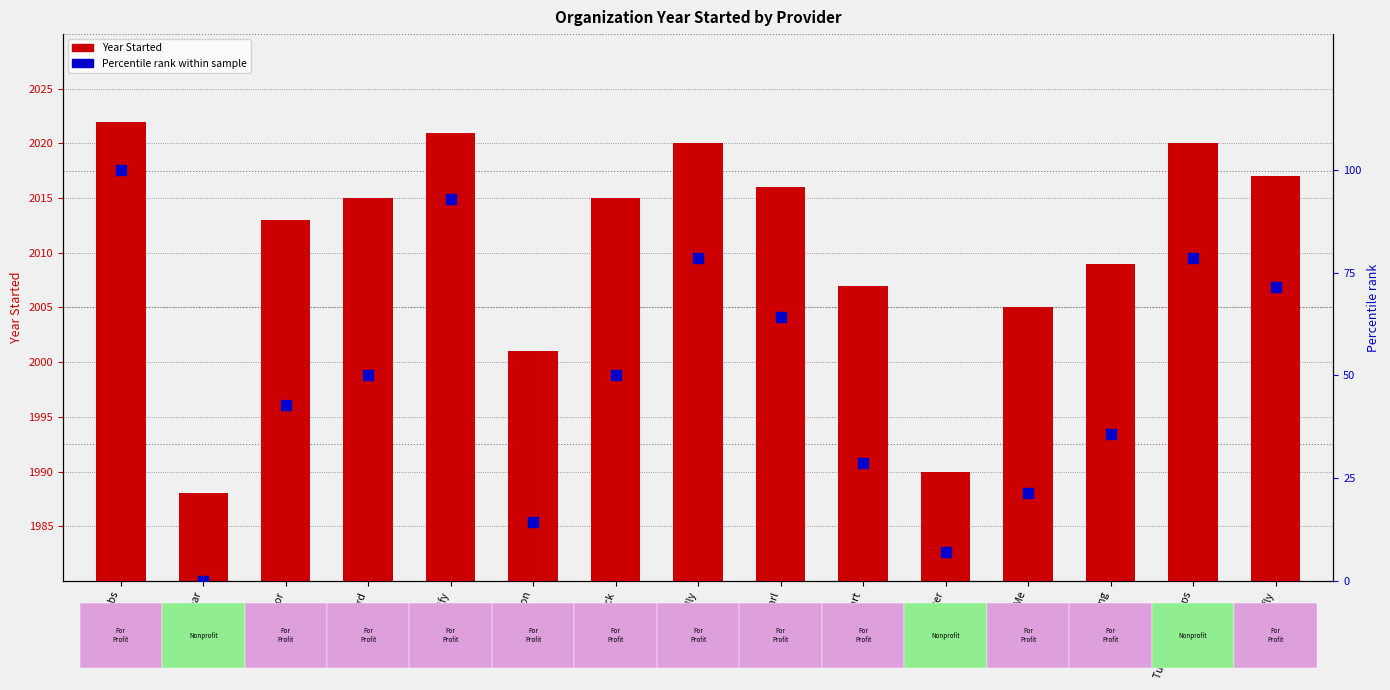

Is the value of Year Started at Knack greater than the value of Percentile rank at SmartStart?

Yes